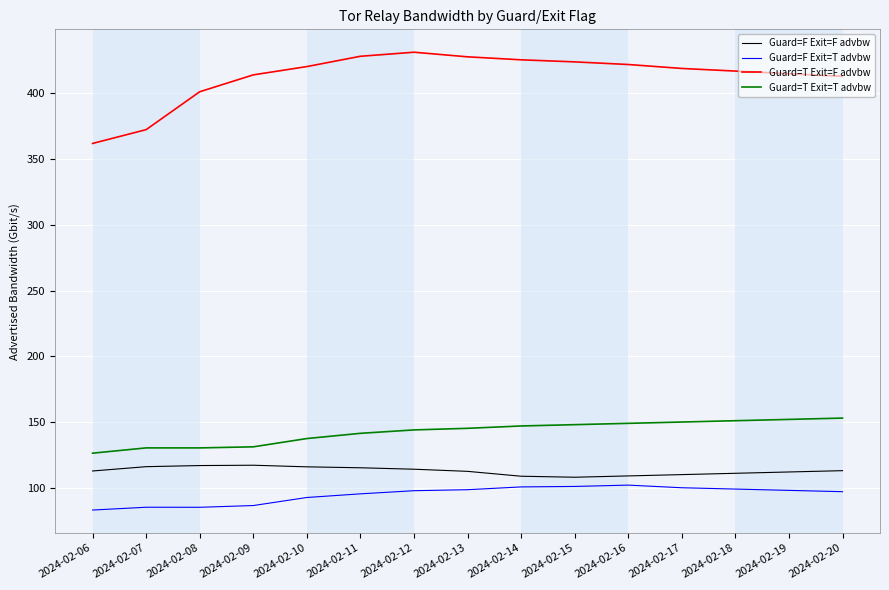

Count the number of categories in the chart.

15